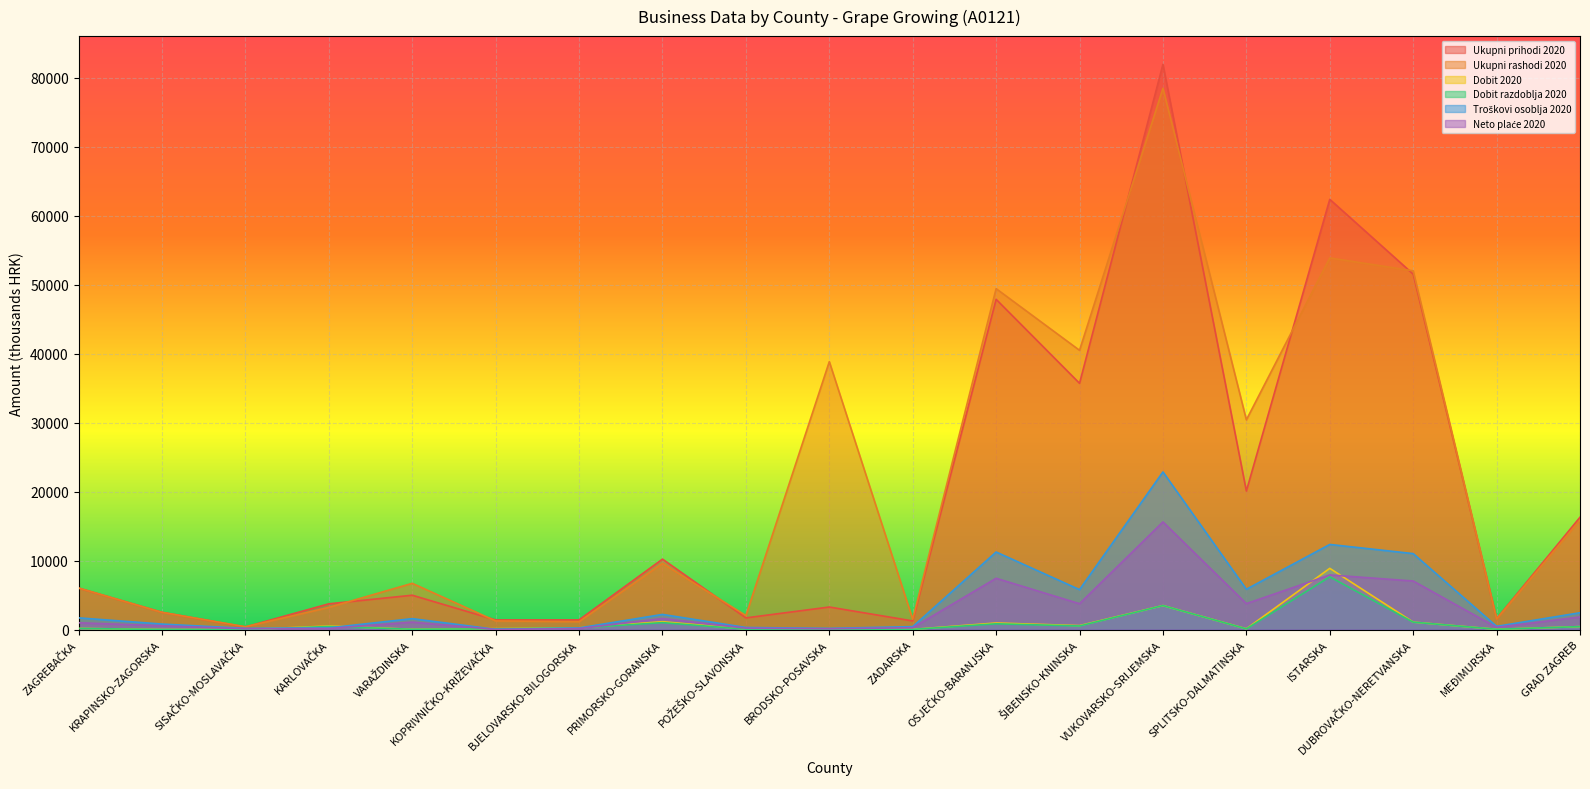

True or false: Ukupni prihodi 2020 and Dobit 2020 cross at least once.

False